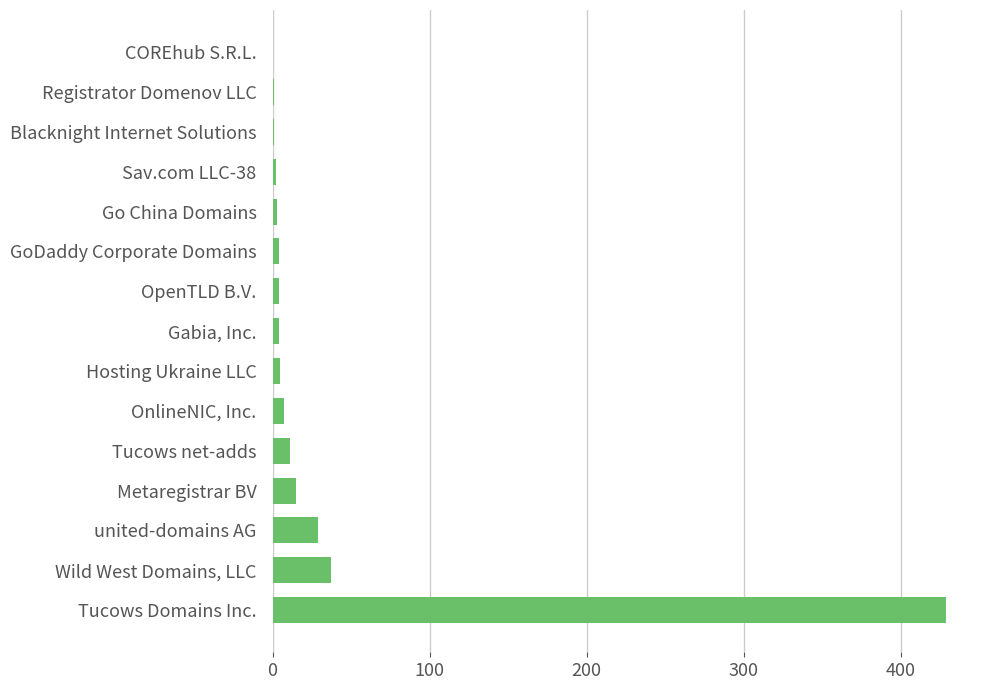

How many series are shown in this chart?

1